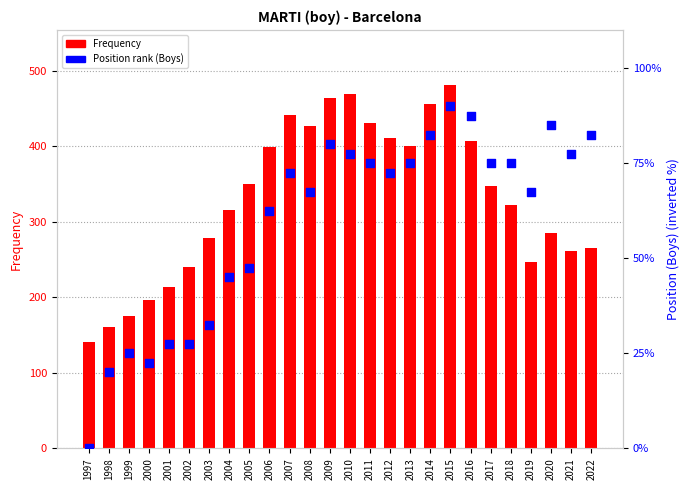

Is the value of Frequency at 2009 greater than the value of Position (Boys, normalized) at 2008?

Yes